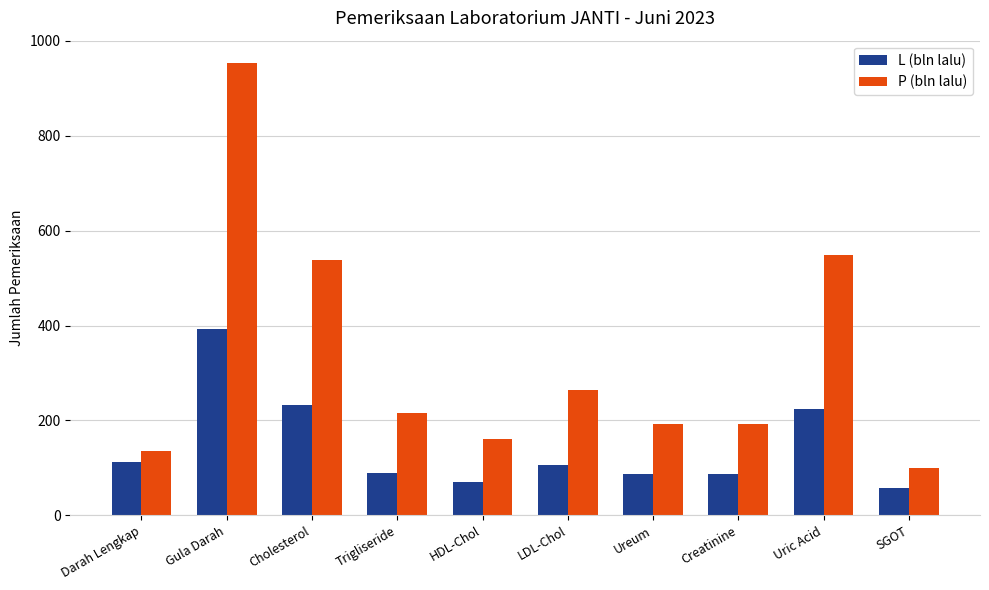

The value of P (bln lalu) at Darah Lengkap is 135. True or false?

True